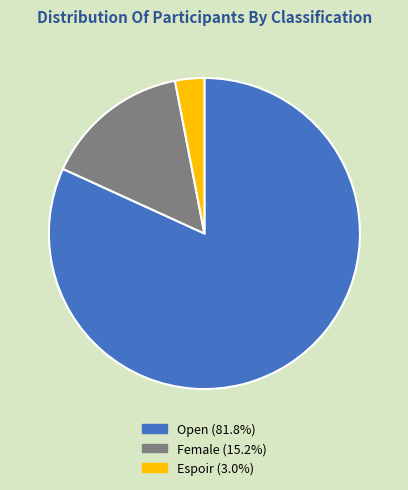

Which has a higher value, Female or Espoir?

Female